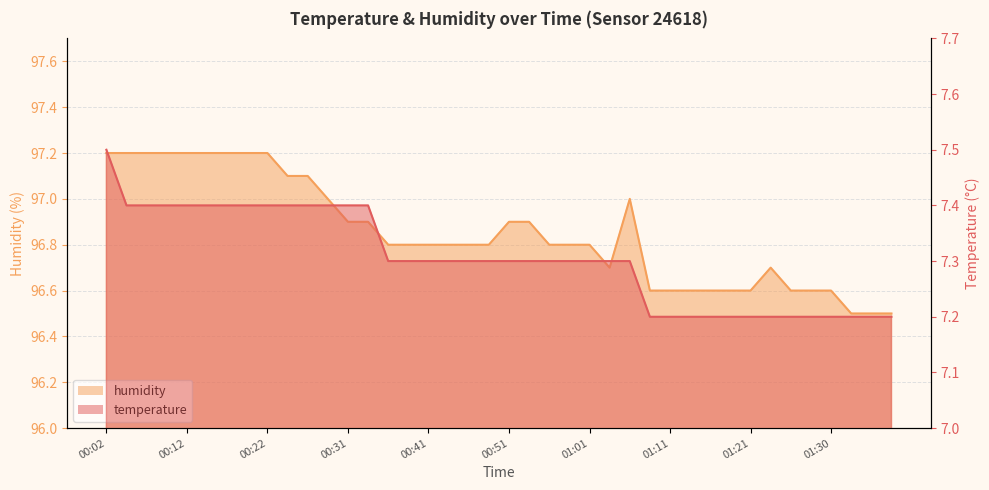

Which series has the largest range (max minus min)?

humidity